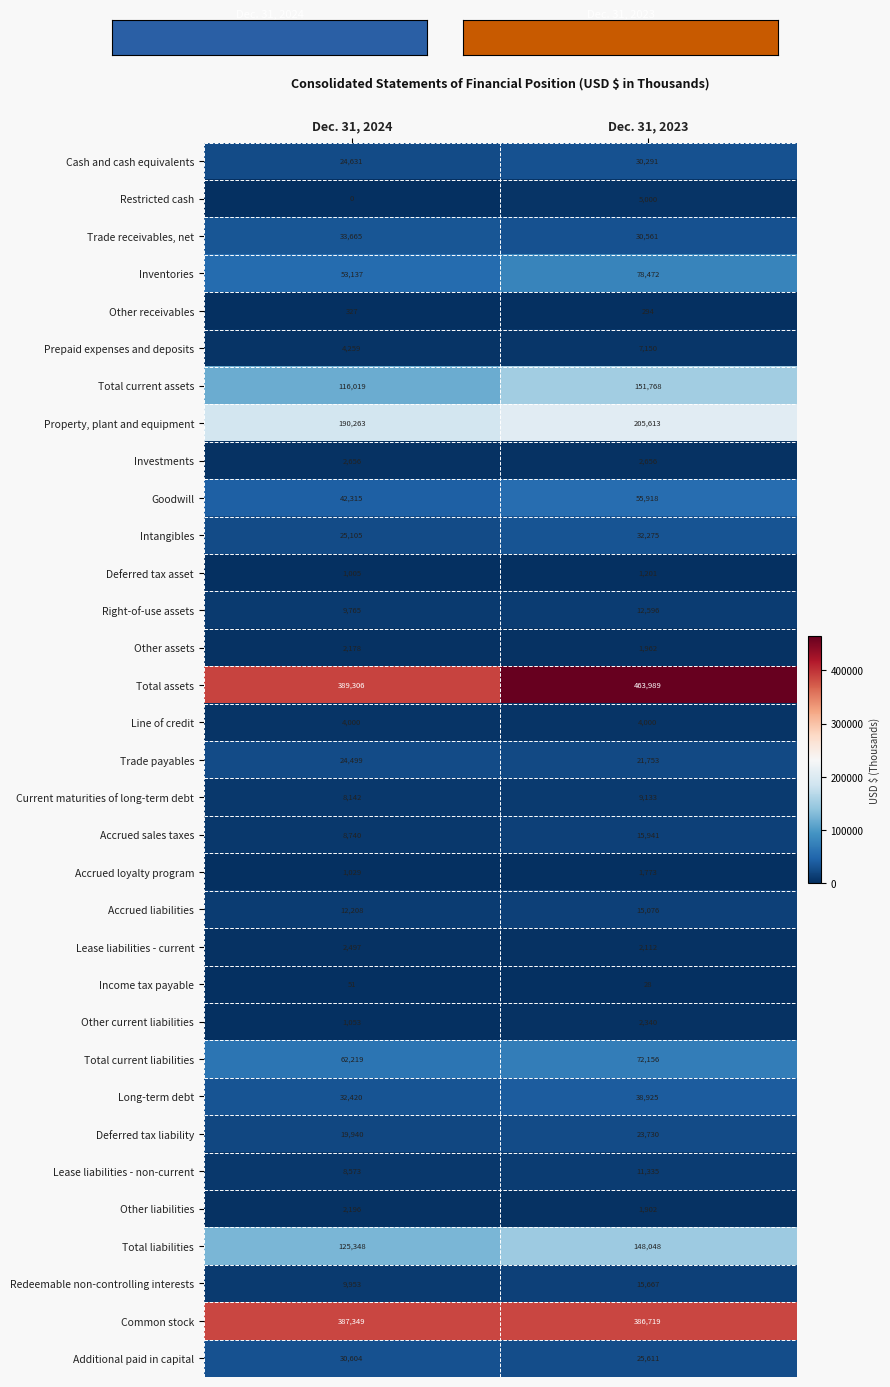

What is the maximum value shown in the chart?

463989